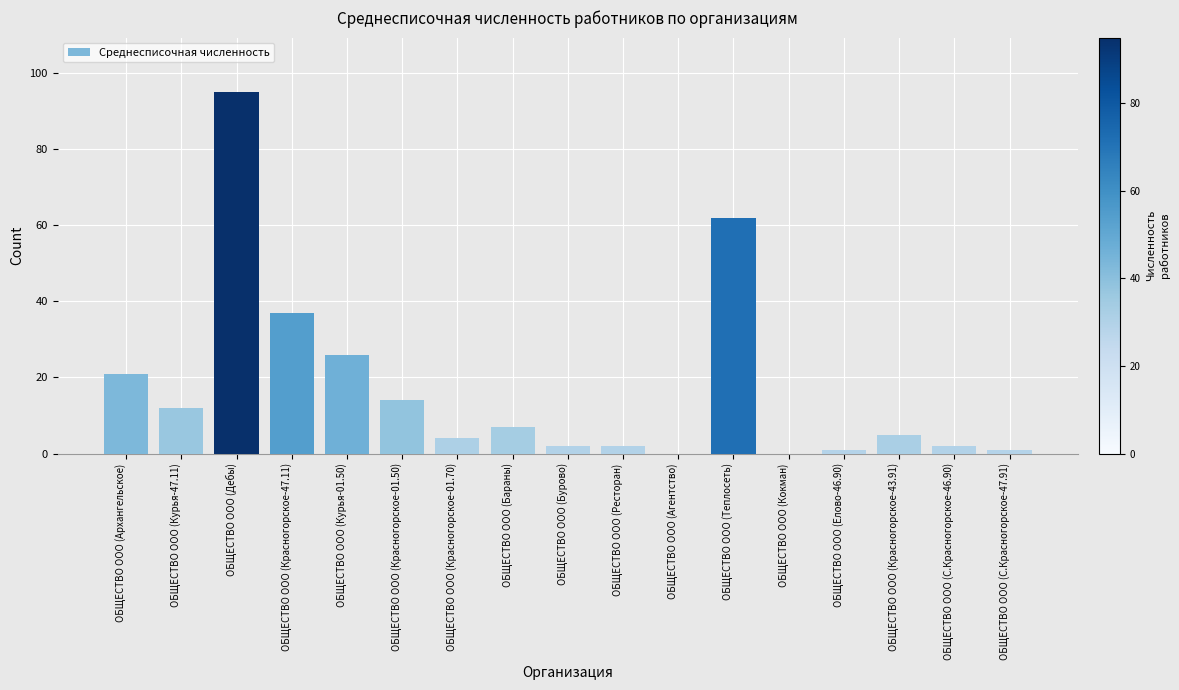

Which has a higher value, ОБЩЕСТВО ООО (Бараны) or ОБЩЕСТВО ООО (Дебы)?

ОБЩЕСТВО ООО (Дебы)